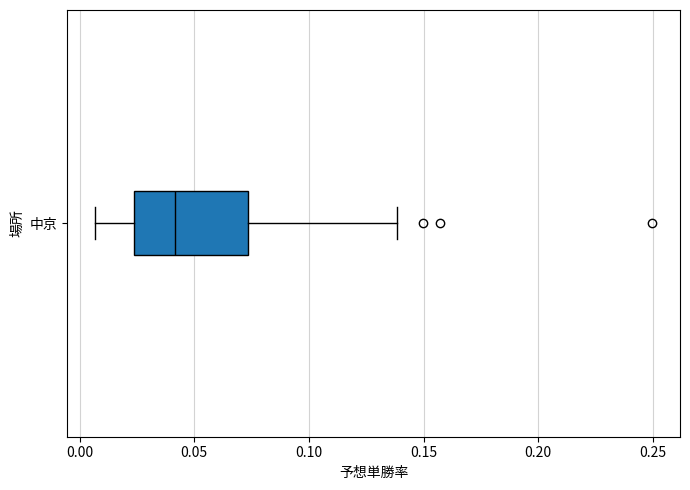

Where does the median line of the box for 中京 sit on the x-axis? The values are not printed on the chart, so give them approximately, as read against the axis.

0.040